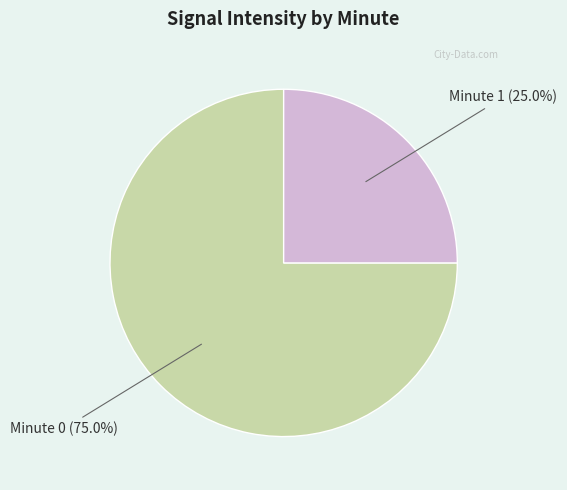

How many segments does this pie chart have?

2